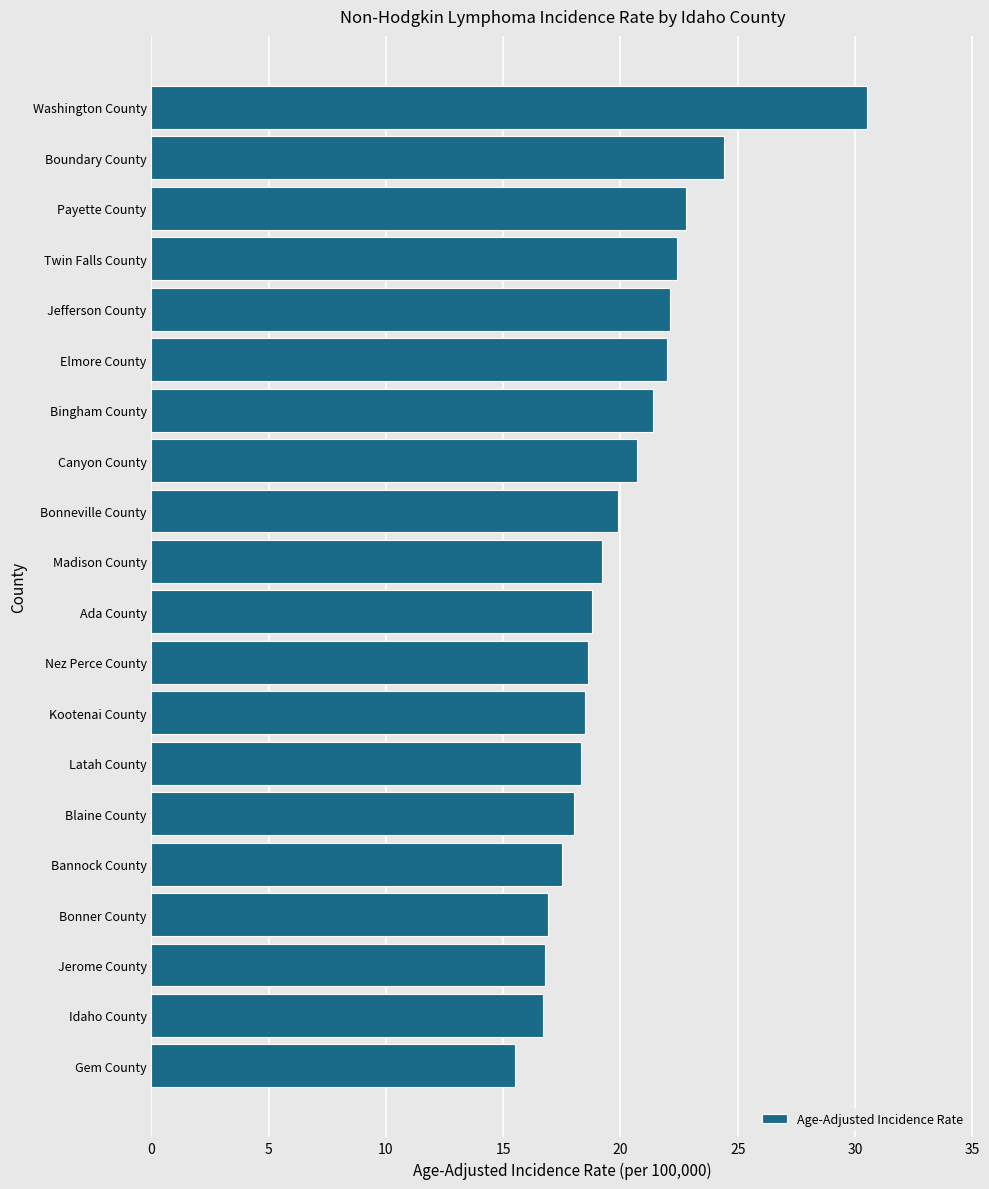

What is the change in value from Latah County to Twin Falls County?

+4.1